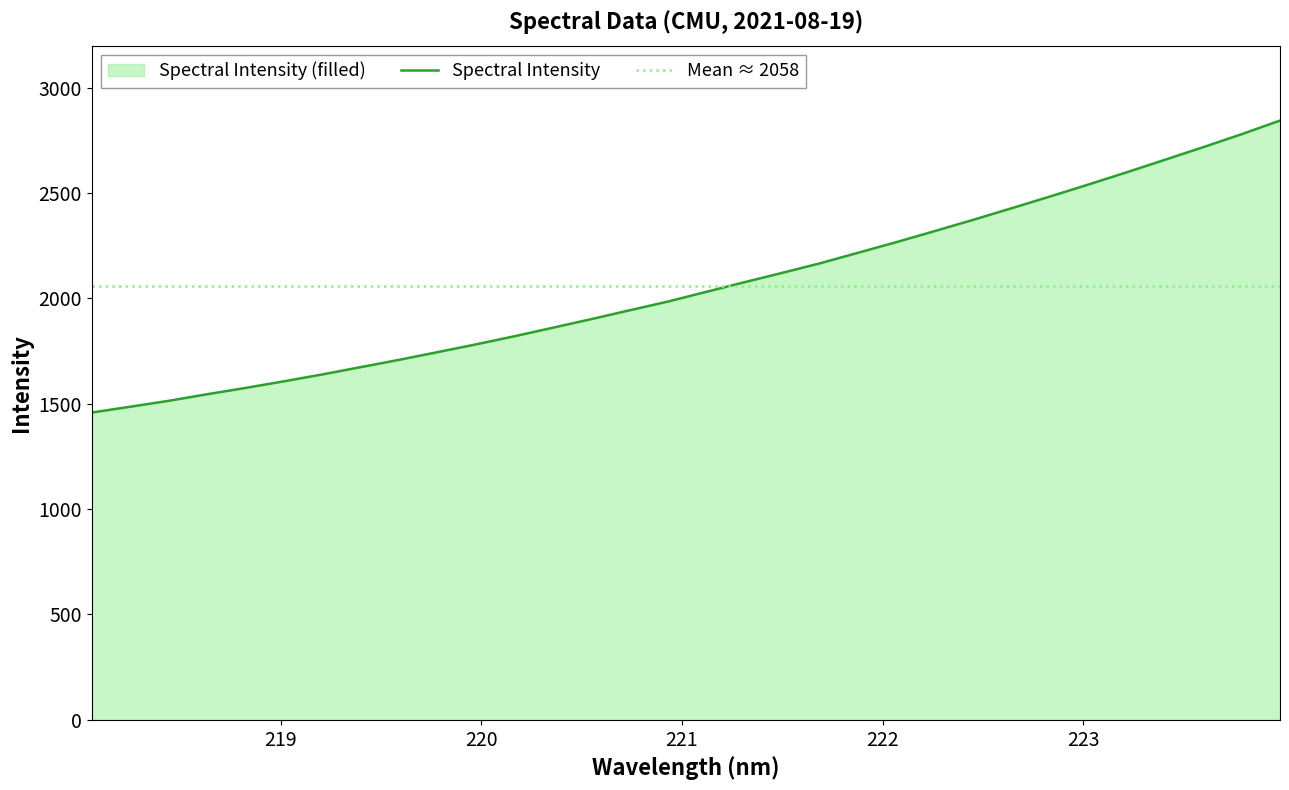

Rank the categories by value from highest to lowest.

223.9802, 223.7895, 223.5987, 223.408, 223.2172, 223.0264, 222.8355, 222.6447, 222.4538, 222.263, 222.0721, 221.8812, 221.6902, 221.4993, 221.3083, 221.1174, 220.9264, 220.7354, 220.5444, 220.3533, 220.1623, 219.9712, 219.7801, 219.589, 219.3979, 219.2067, 219.0156, 218.8244, 218.6332, 218.442, 218.2508, 218.0596